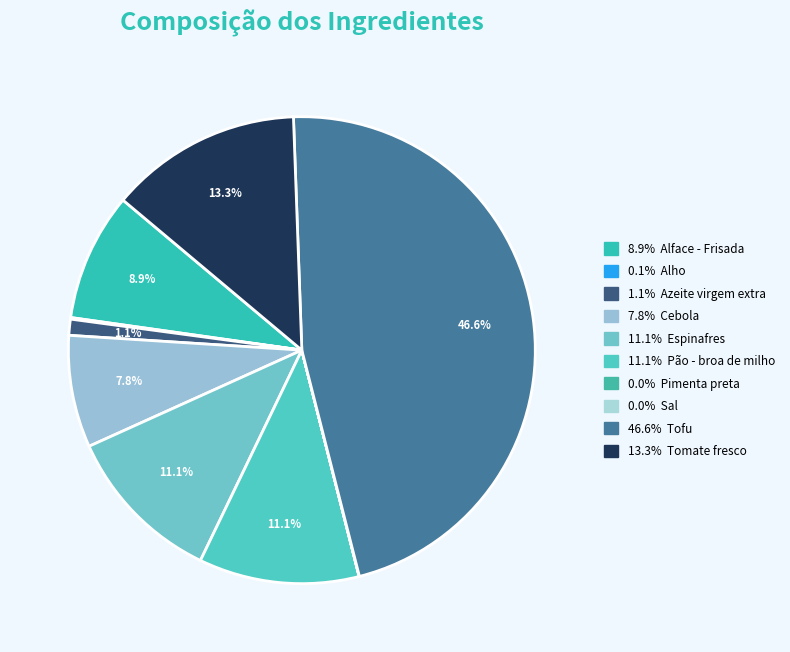

Which slice is the smallest?

Pimenta preta